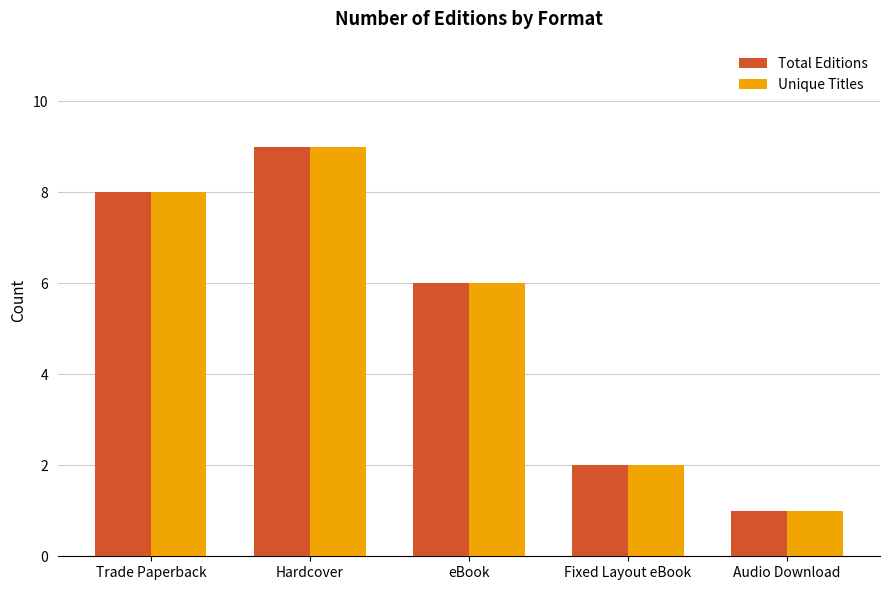

What is the value of the Unique Titles bar at the 1st from the left?

8